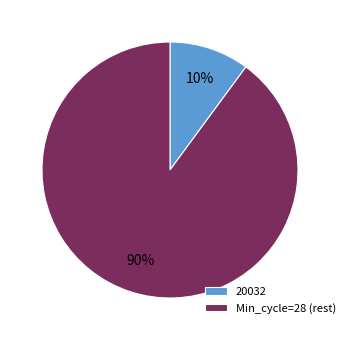

Is there any slice that represents more than half of the pie?

Yes